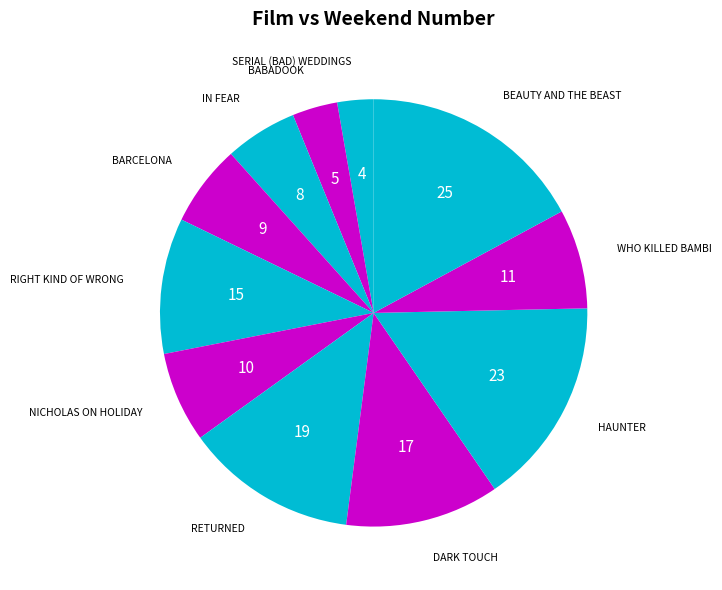

Count the number of slices in the pie.

11